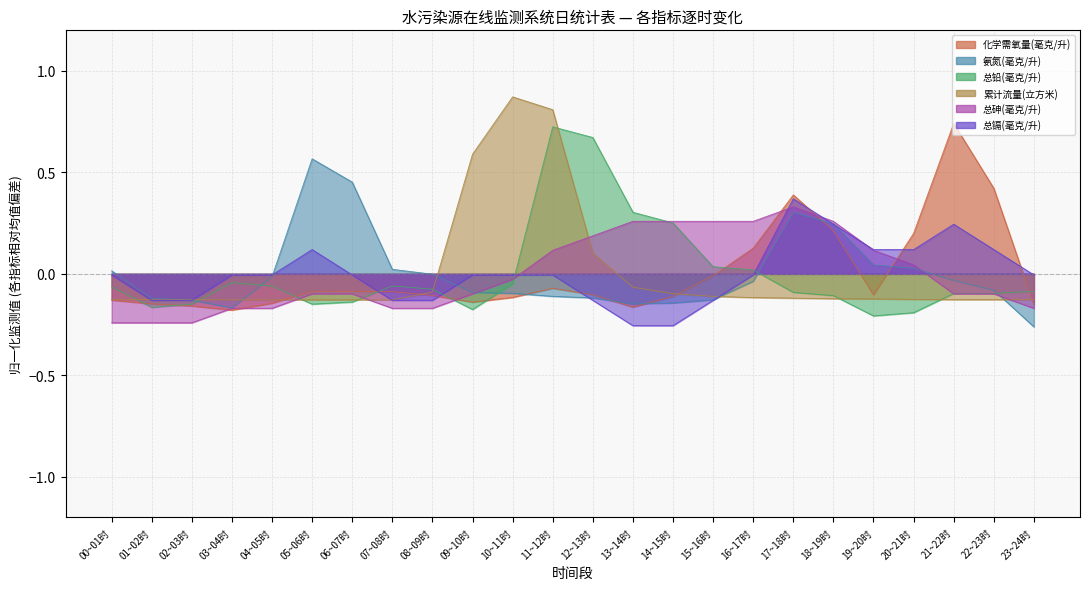

How many values in 累计流量(立方米) are below zero?

20